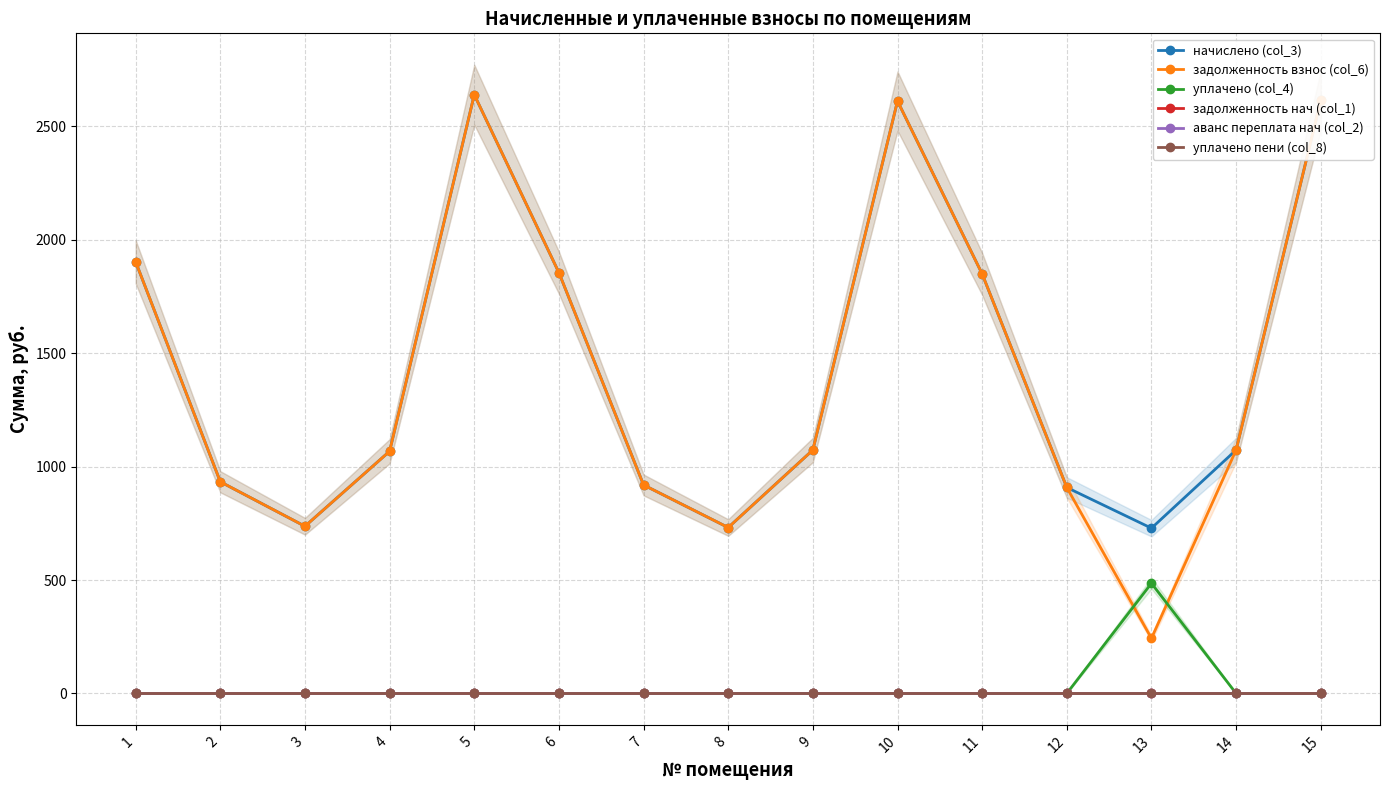

What is the maximum value for уплачено (col_4)?

485.7